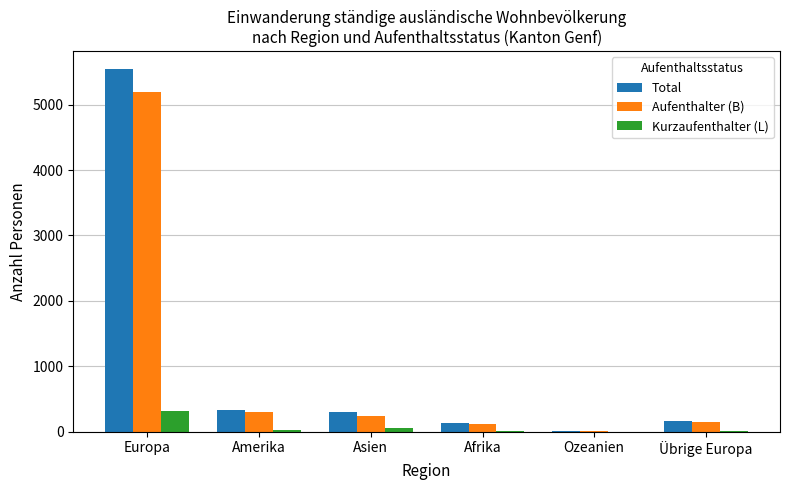

Where is Aufenthalter (B) nearest to the value 2600?

Amerika